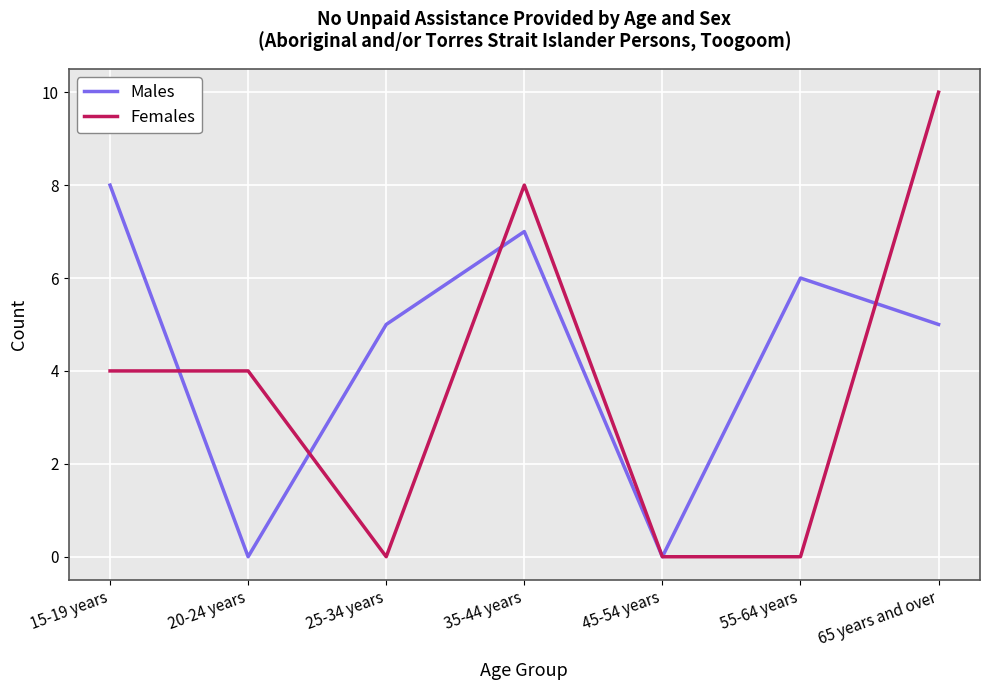

What is the difference between the second highest and minimum values in the Females series?

8